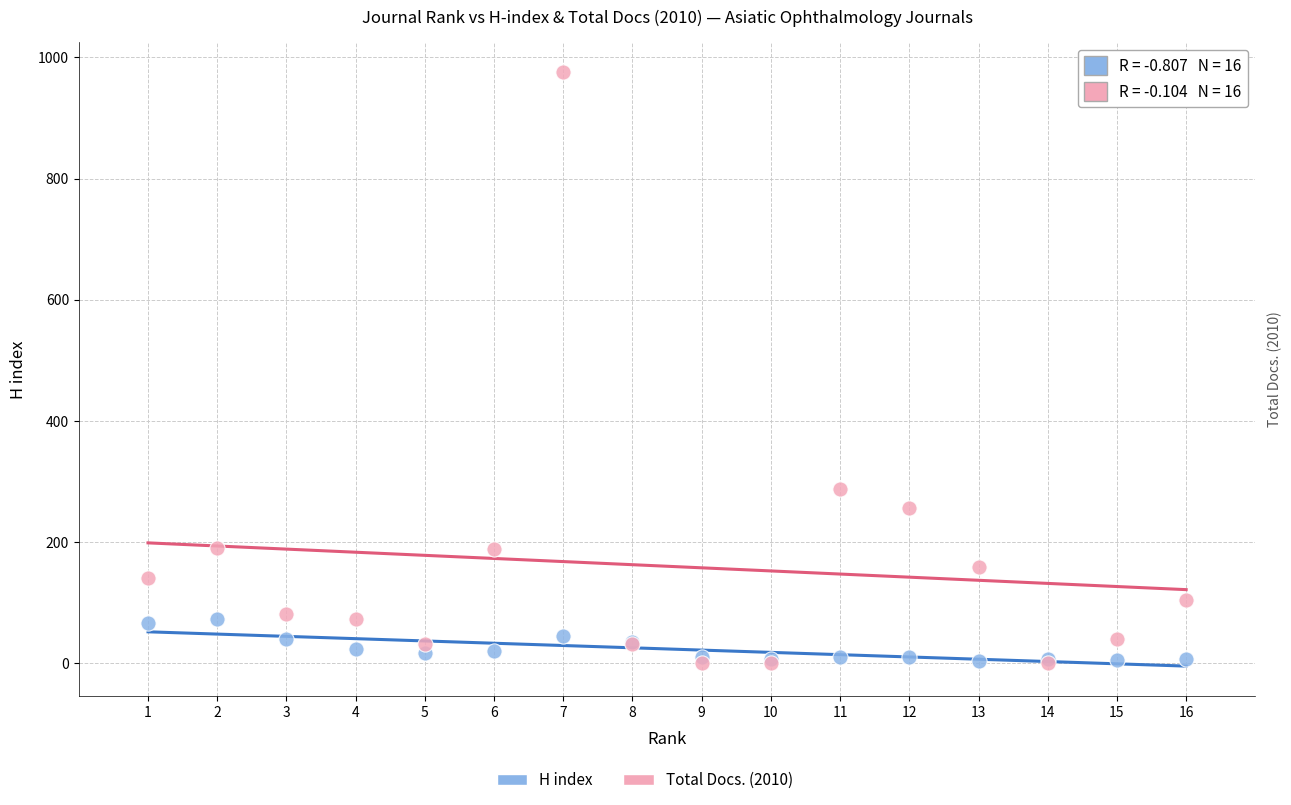

Across all series, what Y value is closest to 488?

287